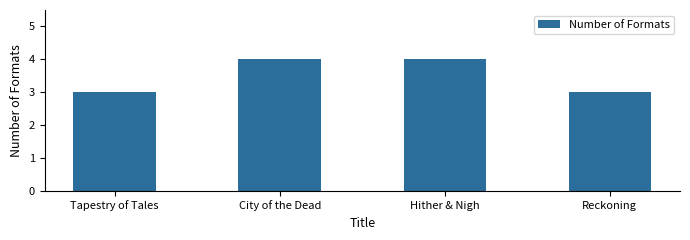

Between Tapestry of Tales and City of the Dead, which is larger?

City of the Dead